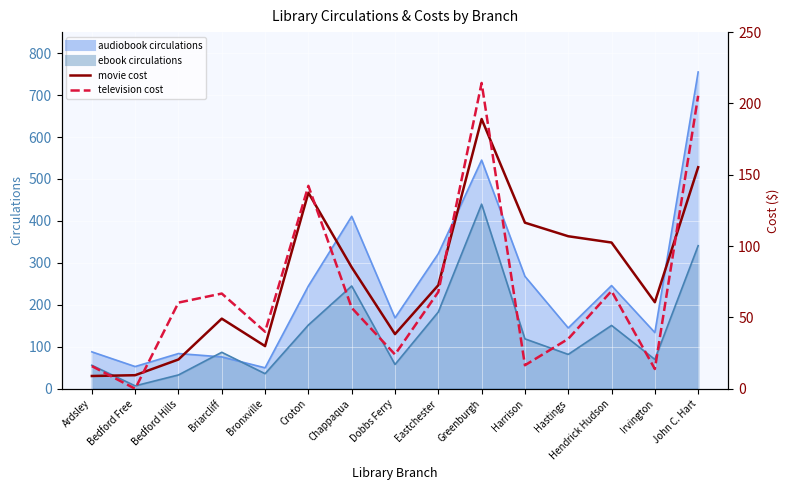

At which category does television cost reach its first local valley?

Bedford Free